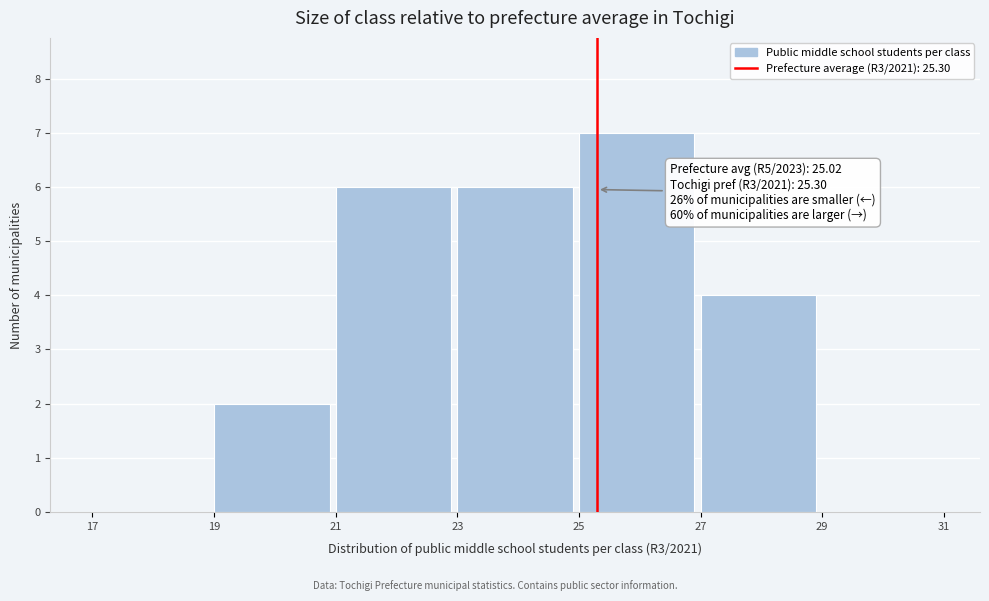

Over which range of the x-axis is the bar tallest?

25 to 27